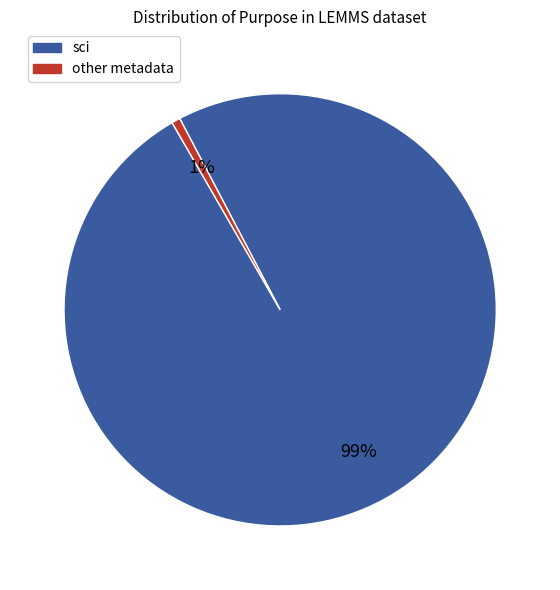

How many segments does this pie chart have?

2